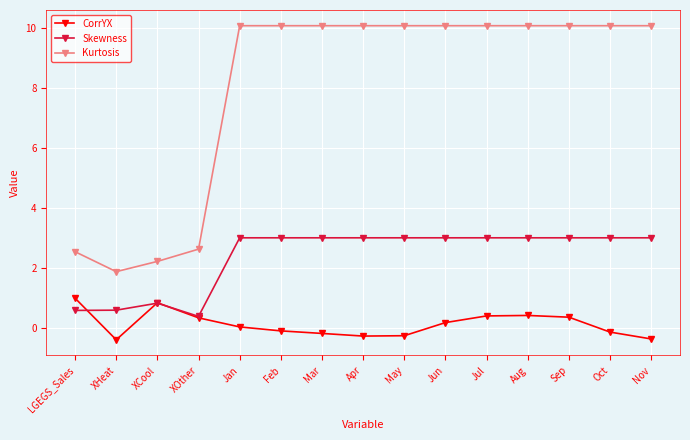

Does the chart display data point markers on the line(s)?

Yes